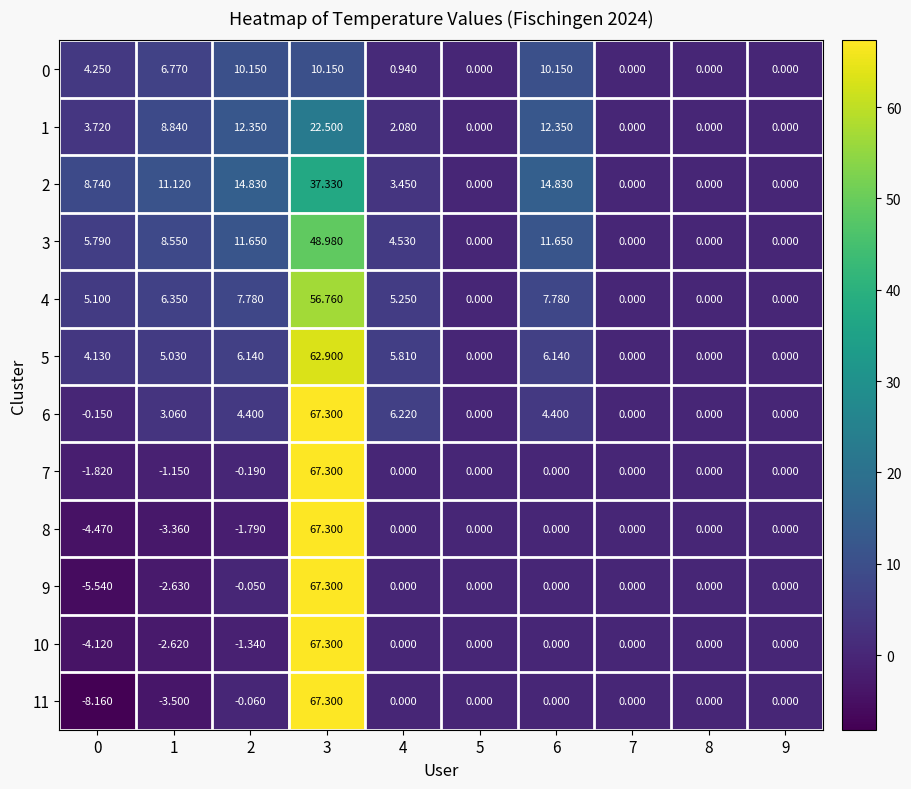

How many series are shown in this chart?

12